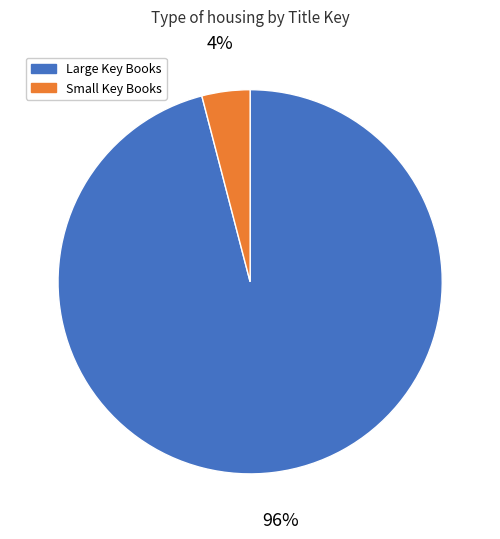

Does any single category account for the majority?

Yes